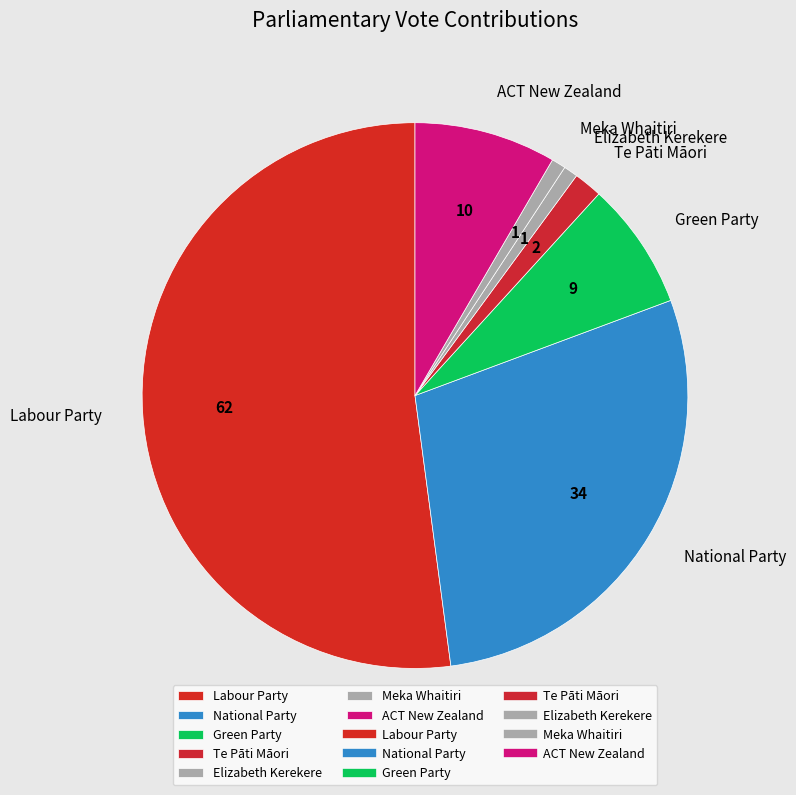

How many slices are in this pie chart?

7